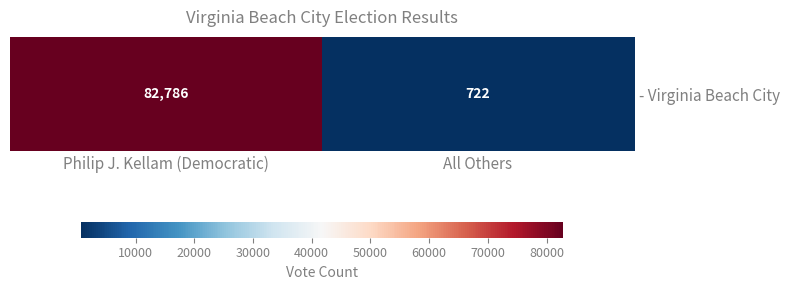

What value does the data have at All Others?

722